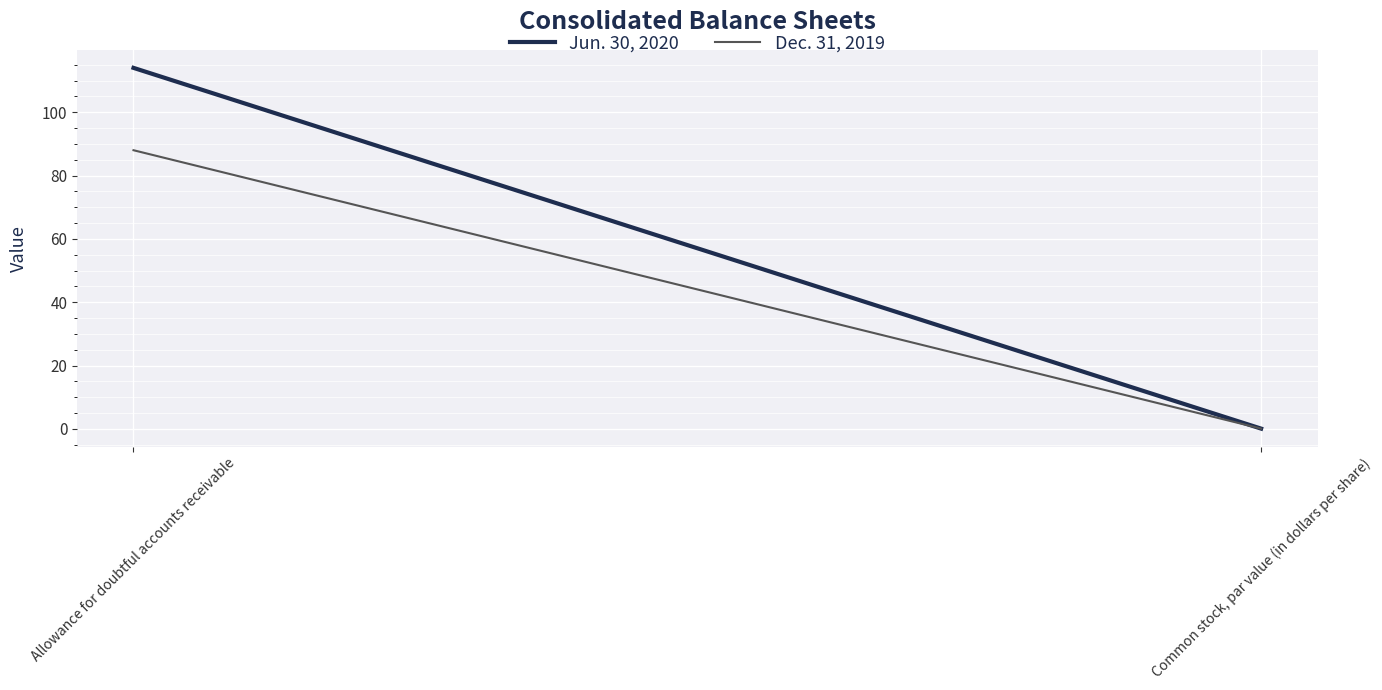

The value of Dec. 31, 2019 at Allowance for doubtful accounts receivable is 88.0. True or false?

True